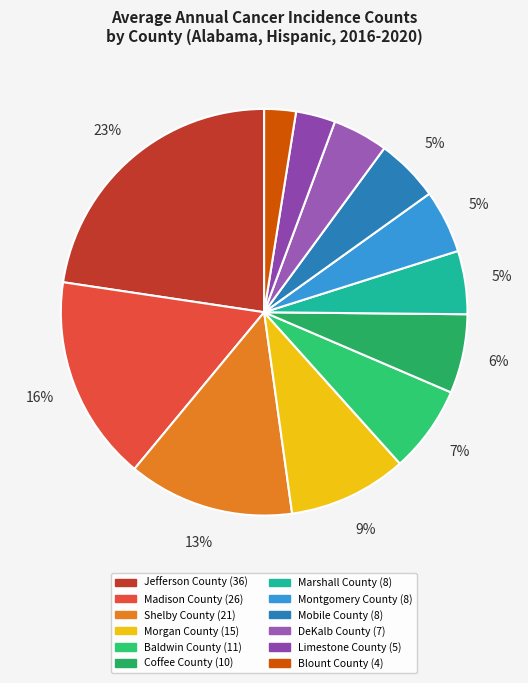

Approximately how many times larger is the value at Coffee County compared to Blount County?

2.5